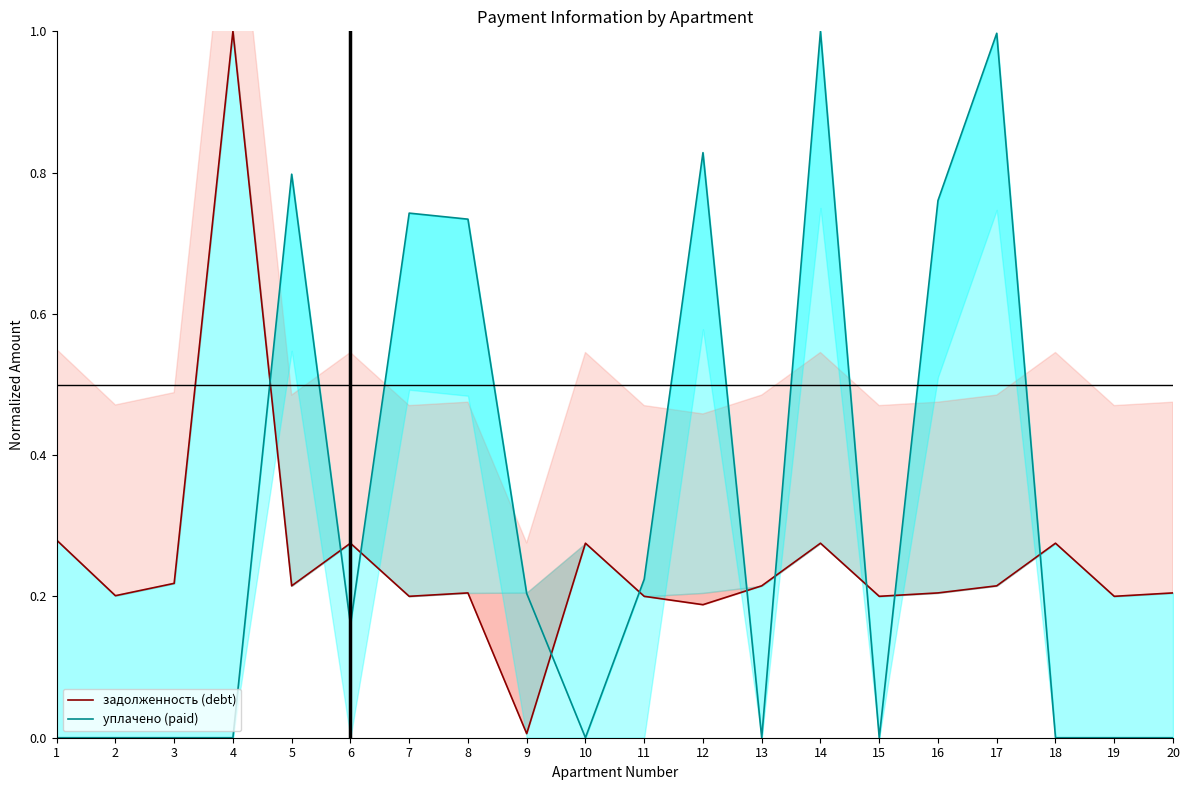

Where is задолженность (debt) nearest to the value 0?

9